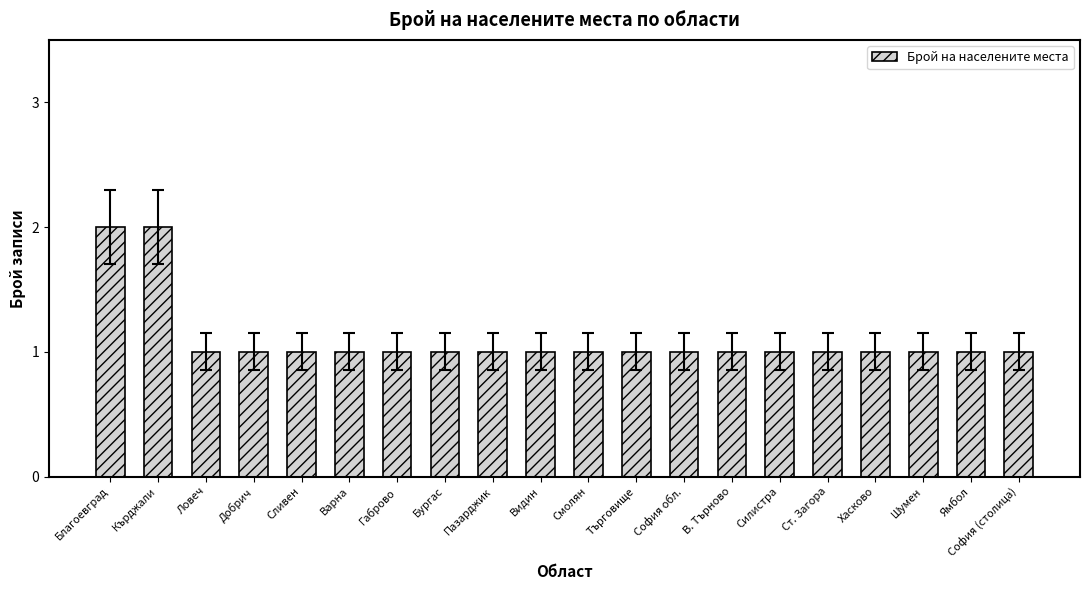

What is the difference between the maximum and second lowest values?

1